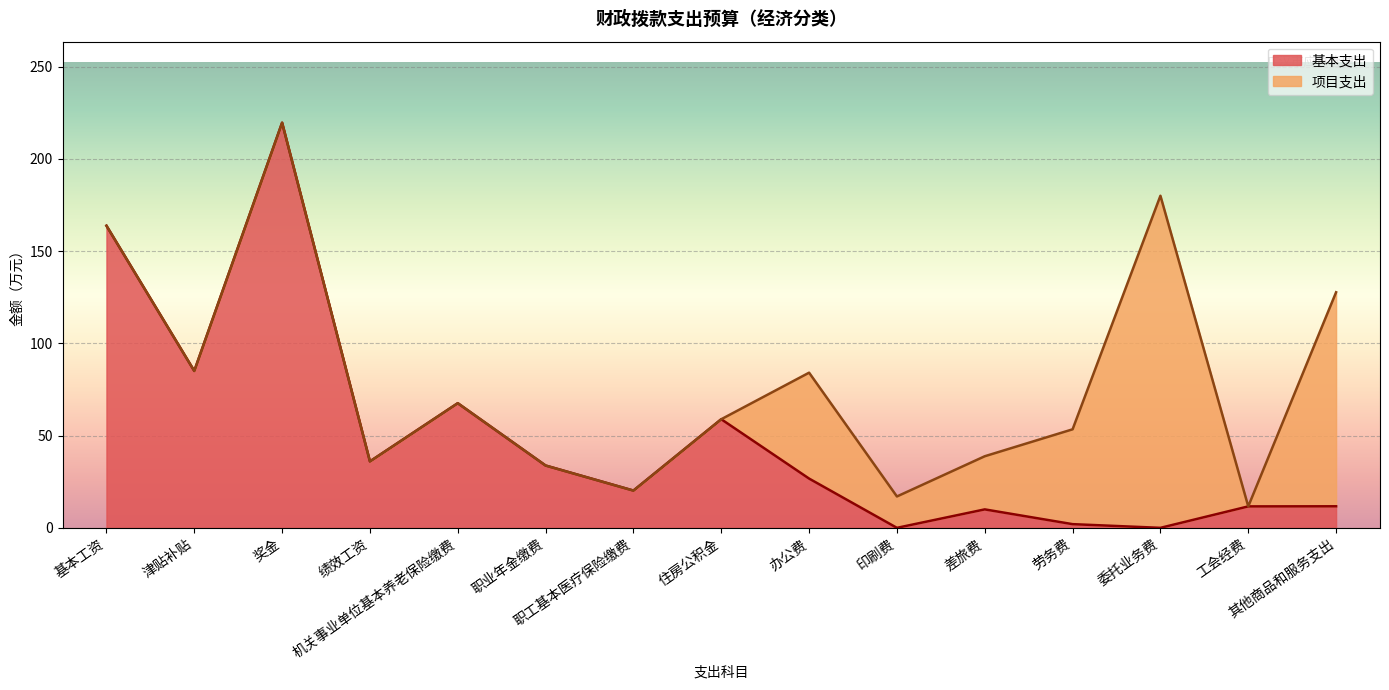

What is the label of the 14th point from the left?

工会经费